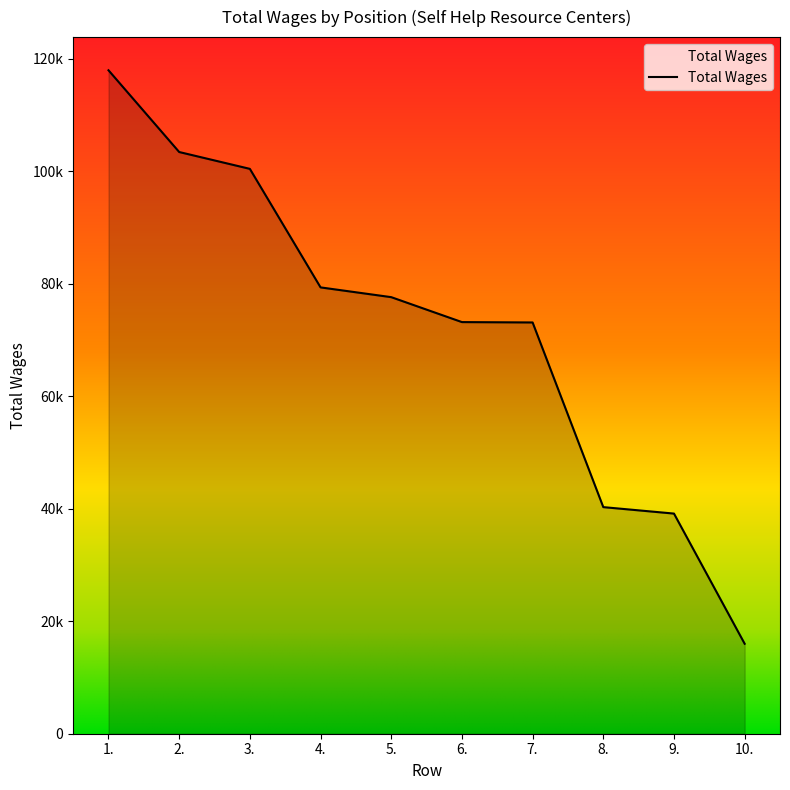

Does the chart display data point markers on the line(s)?

No